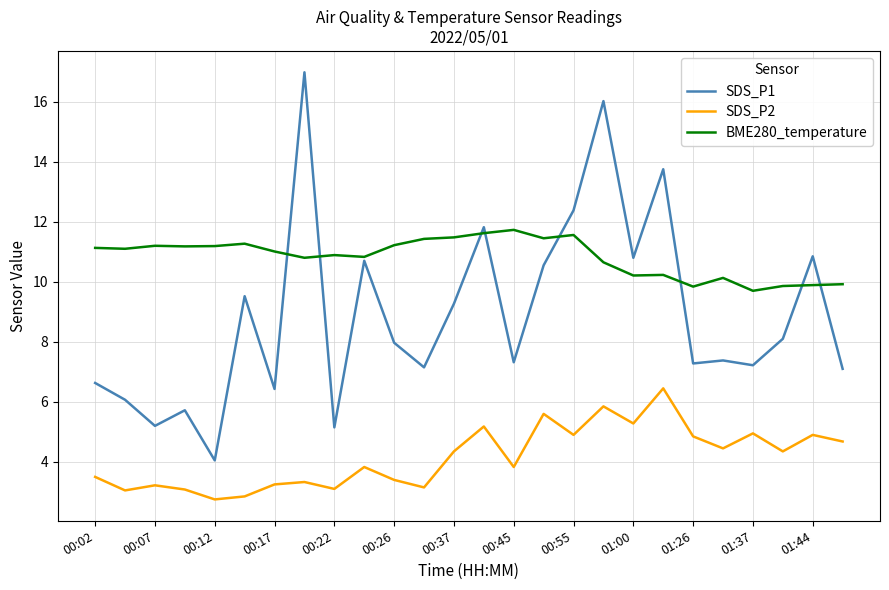

What are all the series names shown in the legend?

SDS_P1, SDS_P2, BME280_temperature